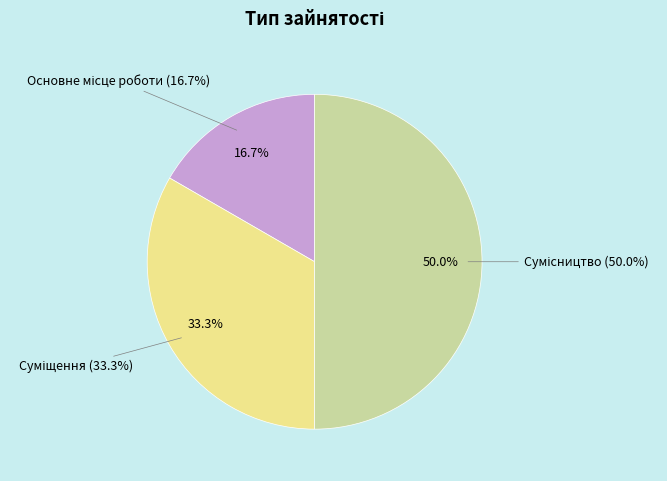

Which slice is the largest?

Сумісництво